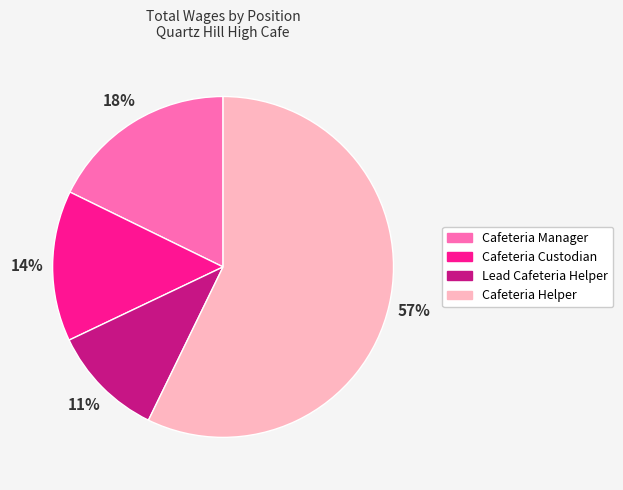

Rank the categories by value from highest to lowest.

Cafeteria Helper, Cafeteria Manager, Cafeteria Custodian, Lead Cafeteria Helper